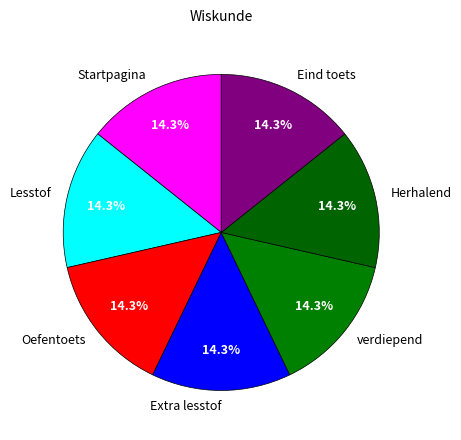

Is there any slice that represents more than half of the pie?

No